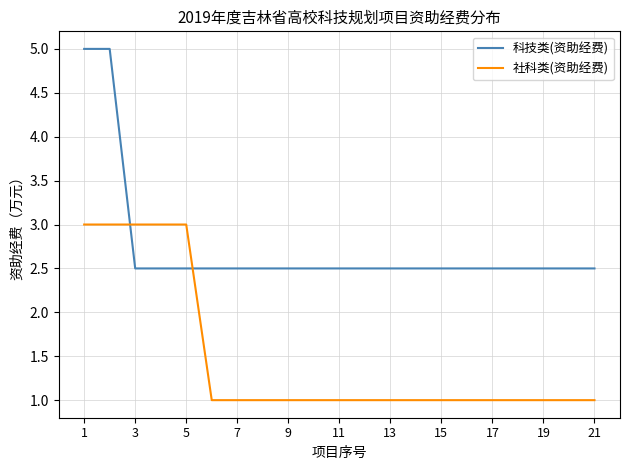

What are all the series names shown in the legend?

科技类(资助经费), 社科类(资助经费)